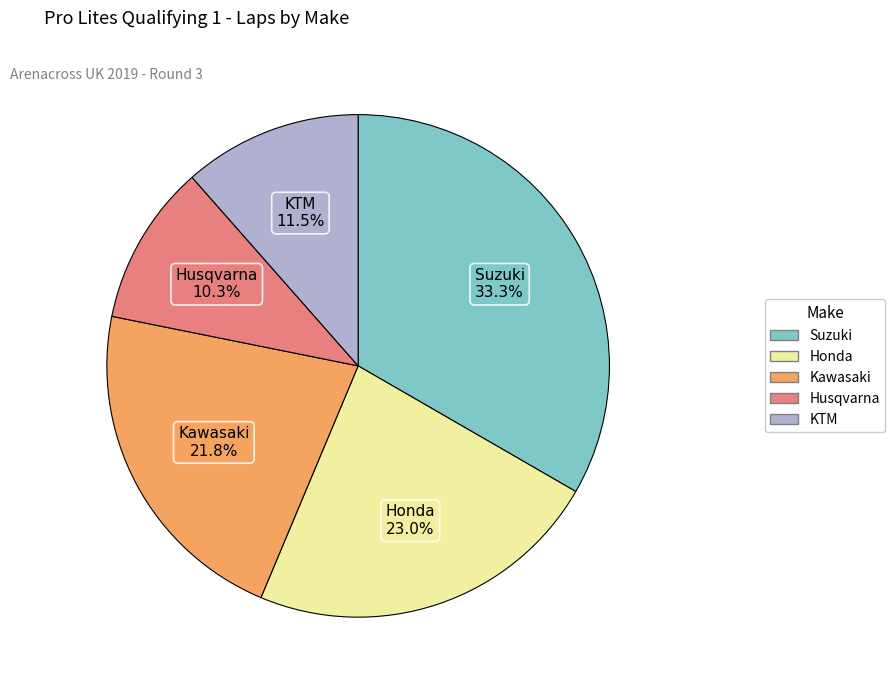

Does any single category account for the majority?

No